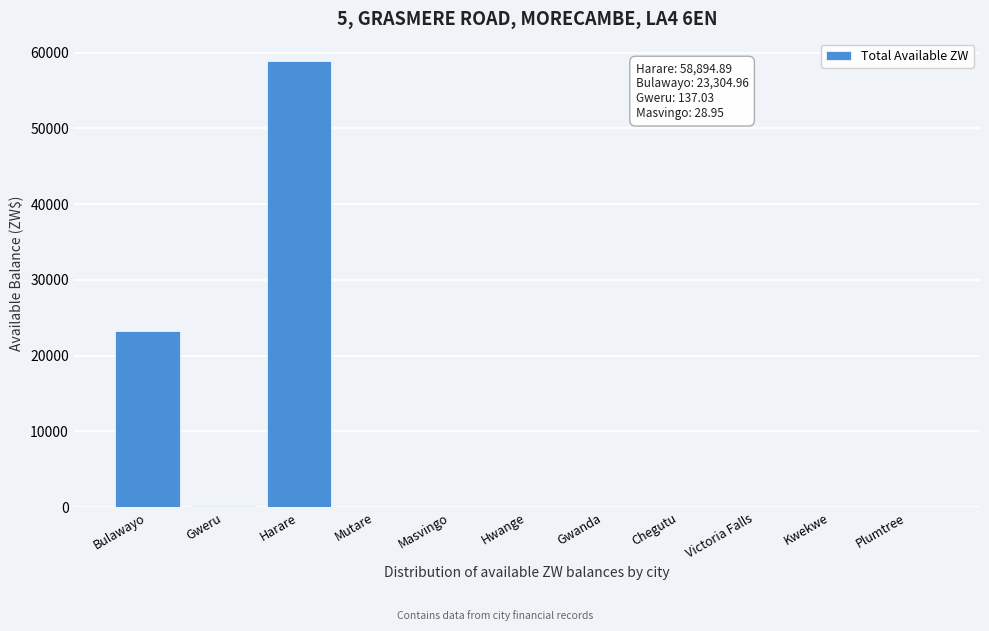

What is the maximum value shown in the chart?

58894.9